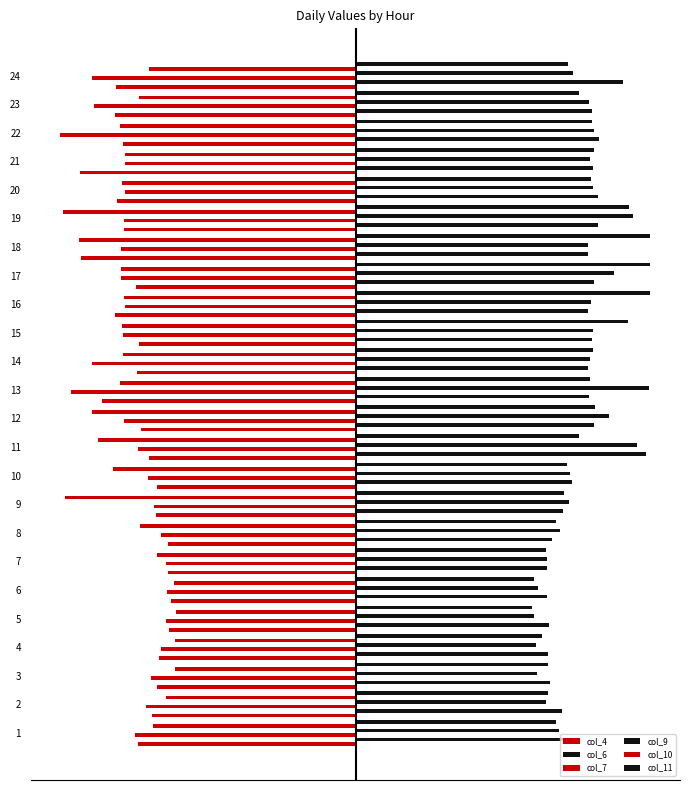

What is the difference between the col_6 values at 9 and 10?

0.1